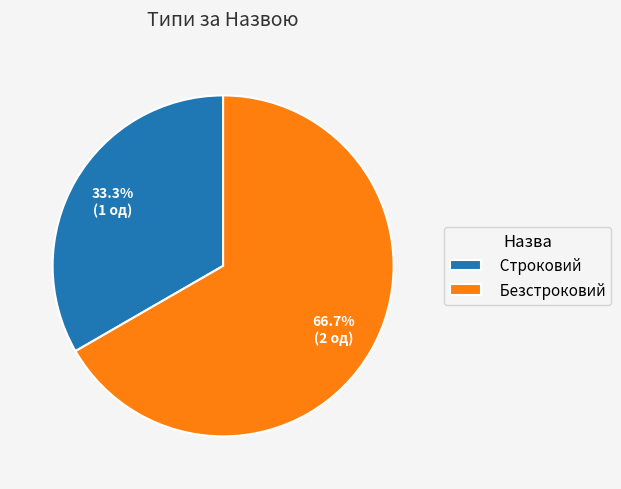

Between Безстроковий and Строковий, which is larger?

Безстроковий